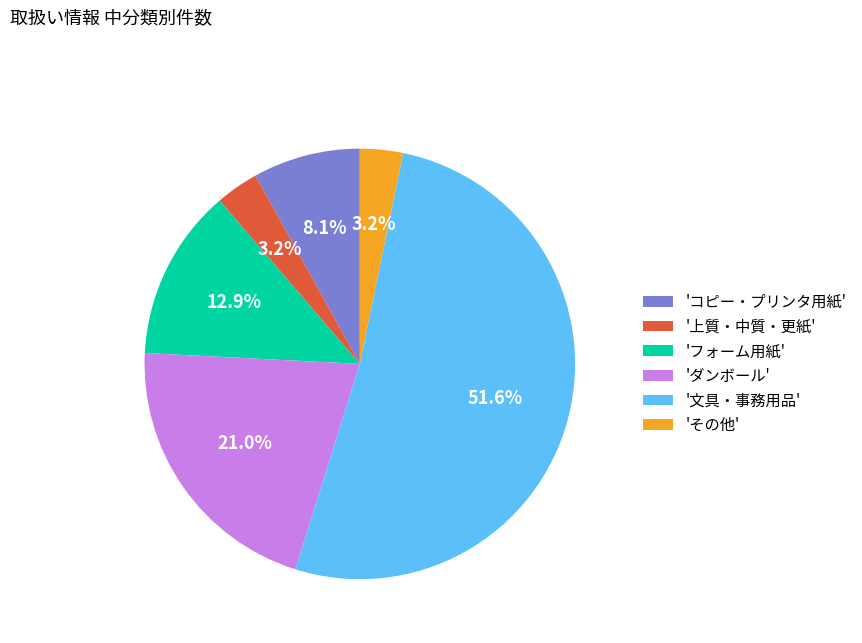

How much of the chart is everything except 'フォーム用紙'?

87.1%